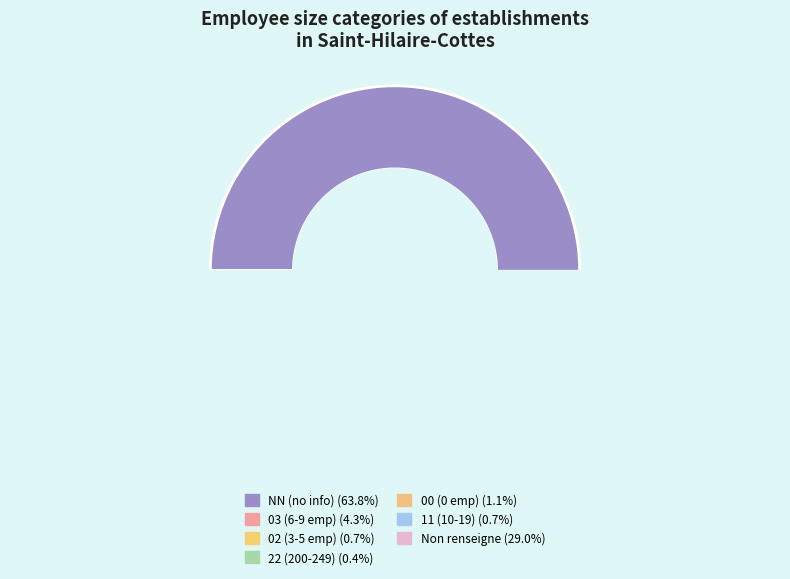

To the nearest percent, what is the average slice percentage?

14%